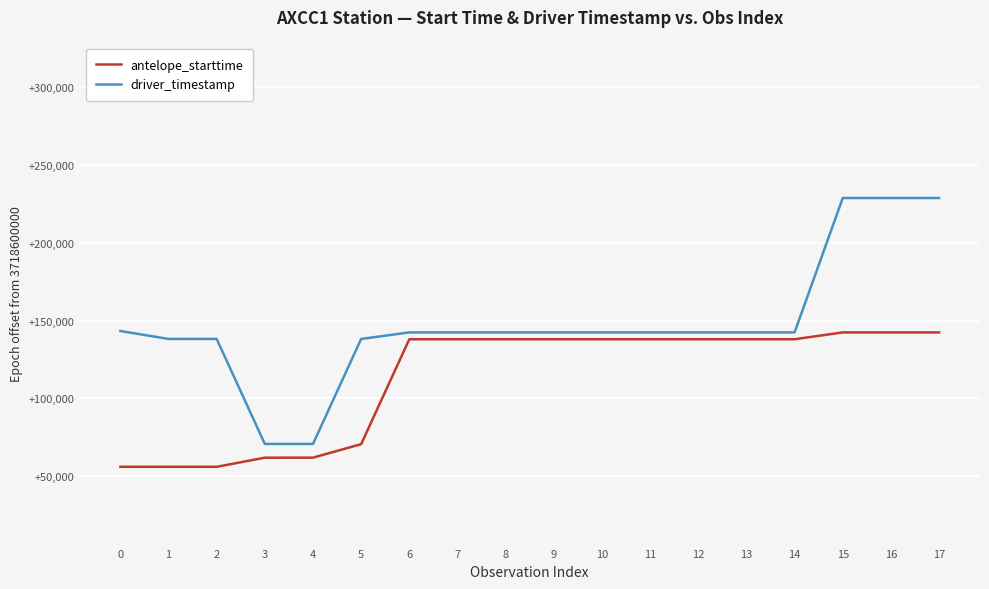

Is this an area chart (filled region under the line)?

No